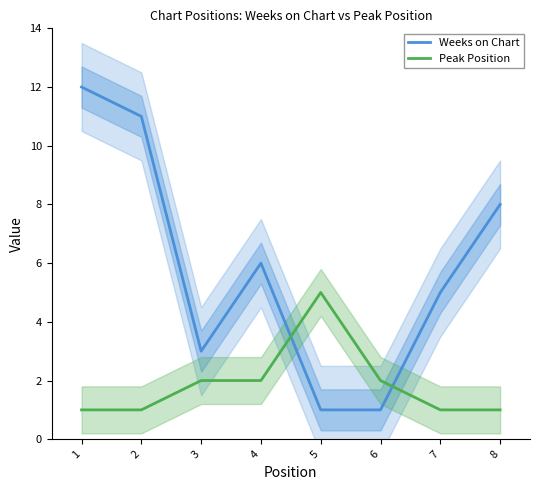

Reading right to left, what are all the values shown in this chart?

Weeks on Chart: 8=8	7=5	6=1	5=1	4=6	3=3	2=11	1=12
Peak Position: 8=1	7=1	6=2	5=5	4=2	3=2	2=1	1=1